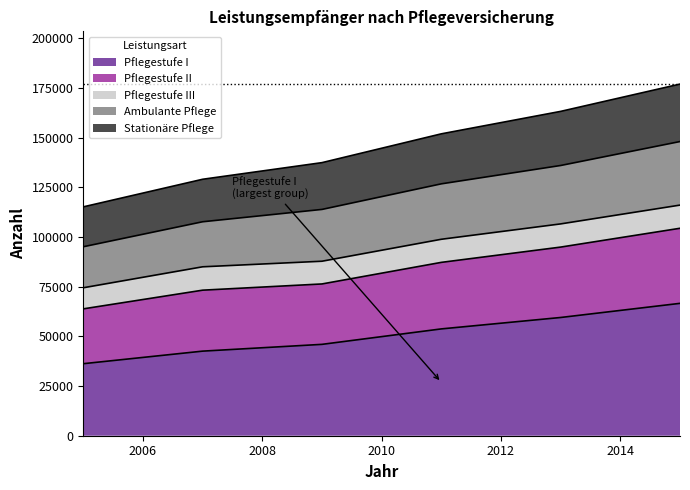

What is the smallest value displayed?

36242